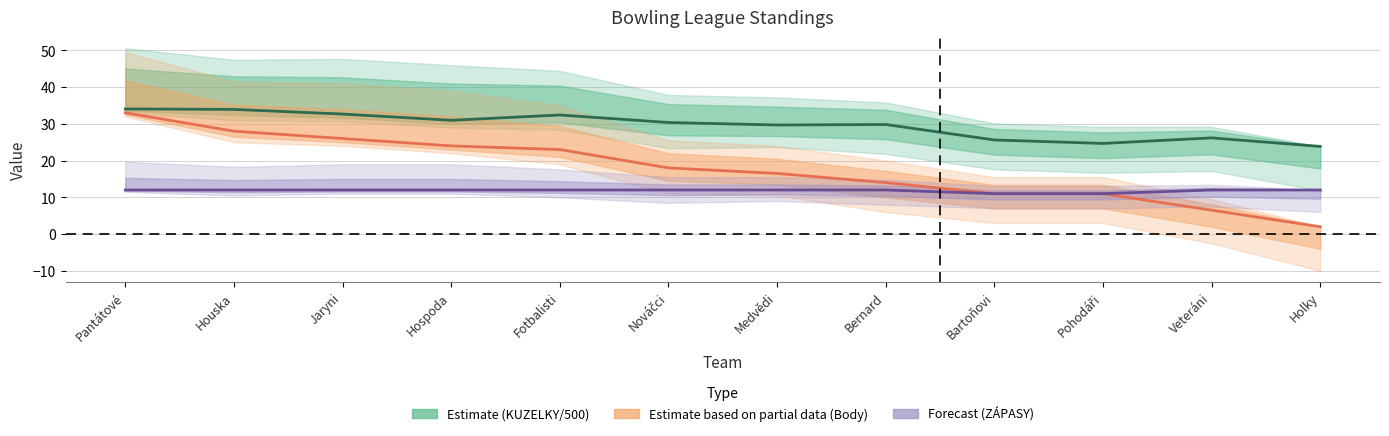

The Estimate based on partial data (Body) series shows 44.3 at Jaryni. True or false?

False